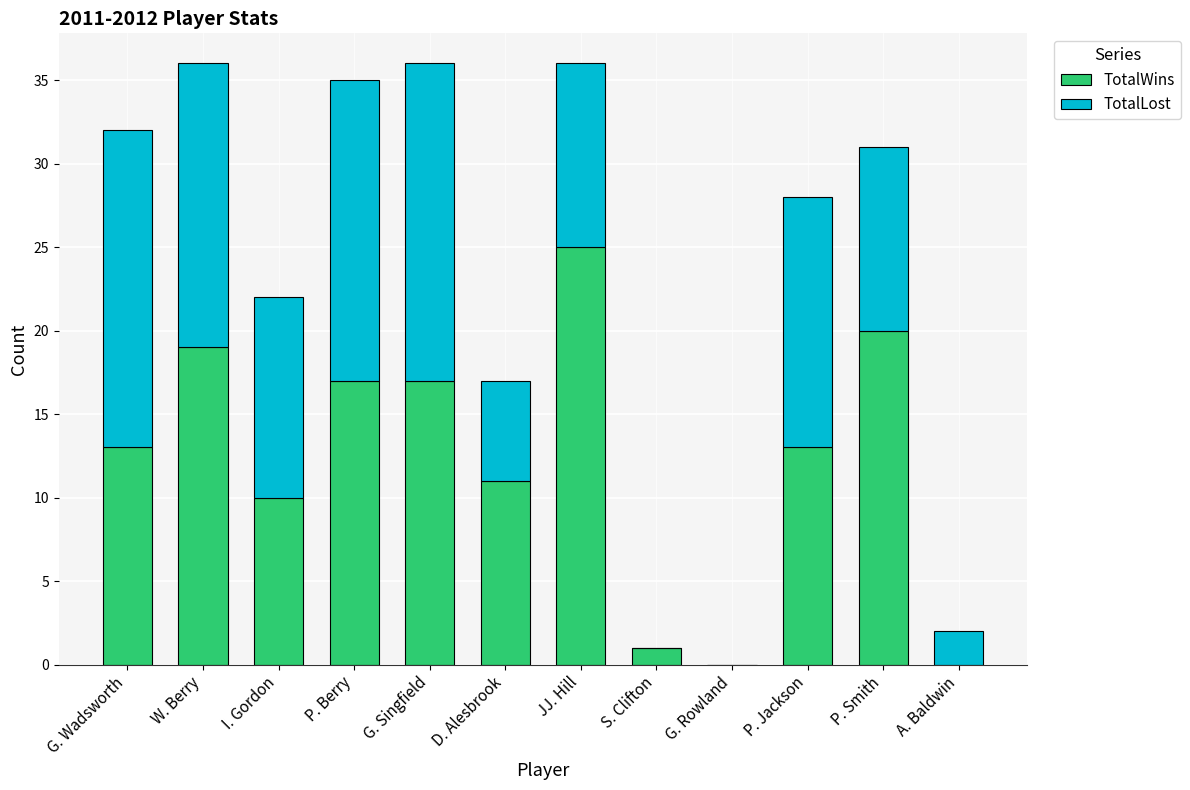

True or false: TotalWins has a value of -8 at G. Rowland.

False